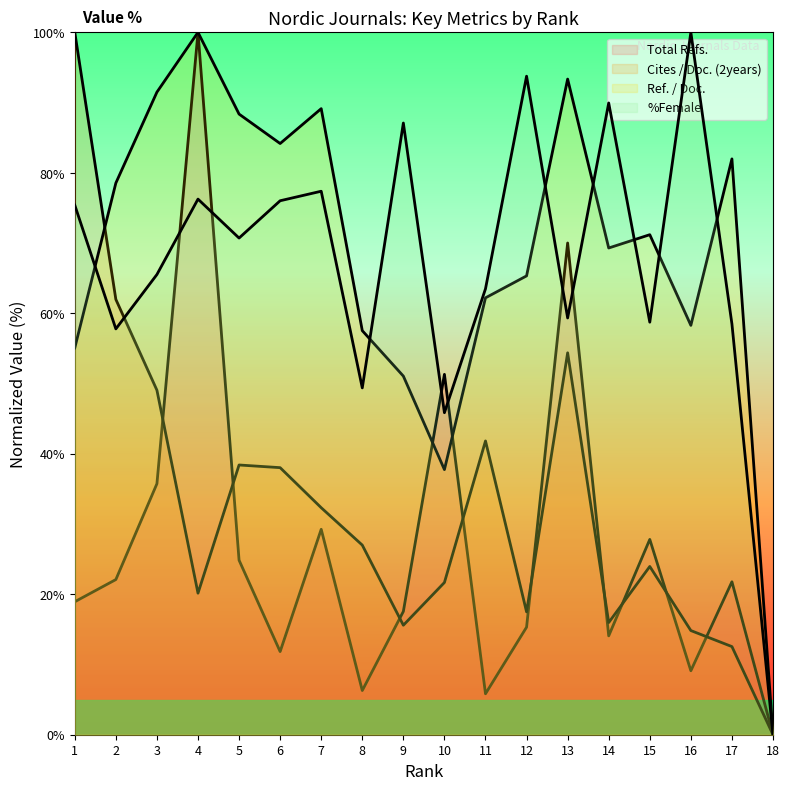

How many data points in Cites / Doc. (2years) (line) are less than 26?

9